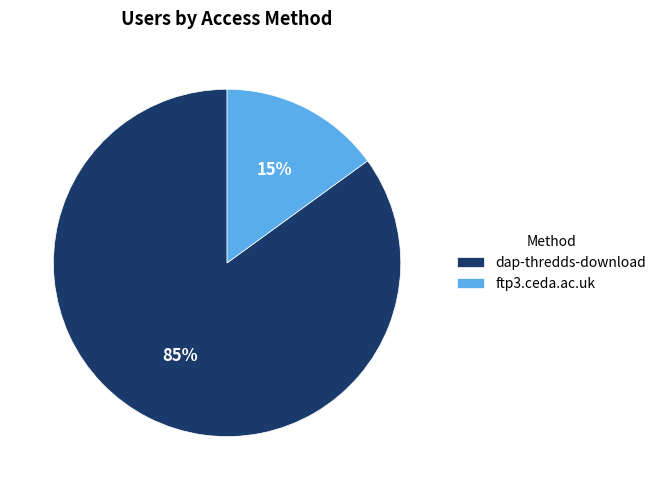

Approximately how many times larger is the value at dap-thredds-download compared to ftp3.ceda.ac.uk?

5.7